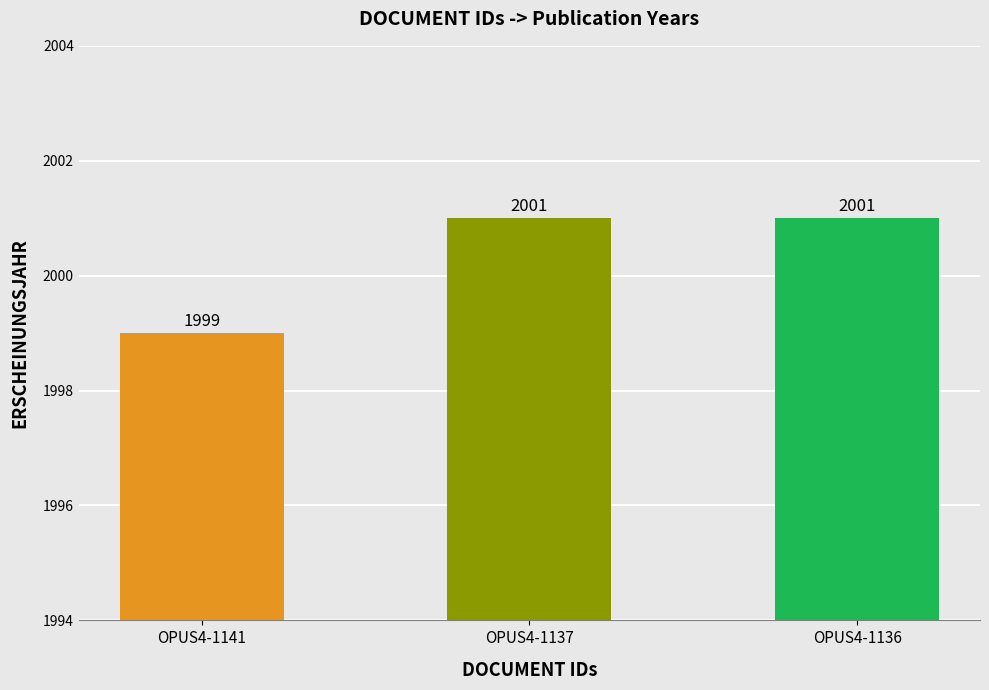

Approximately how many times larger is the value at OPUS4-1141 compared to OPUS4-1137?

1.0